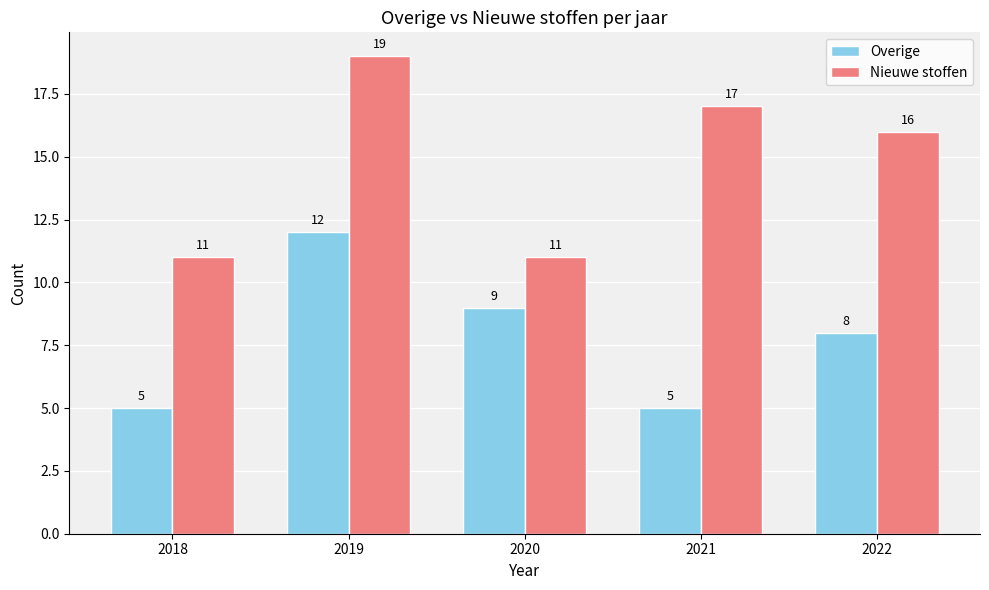

True or false: Nieuwe stoffen has a value of 23 at 2021.

False